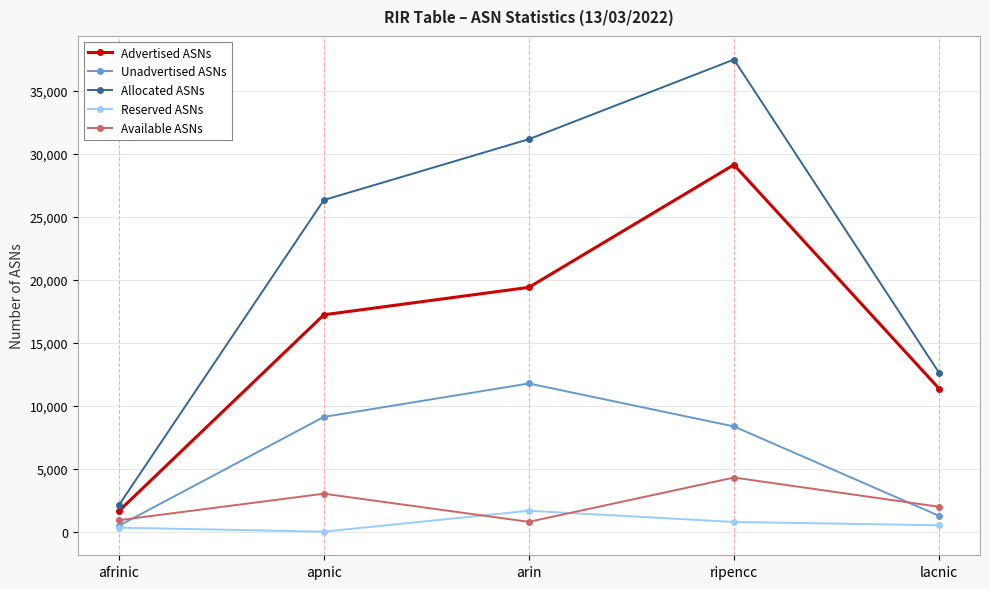

What is the approximate value of Reserved ASNs at afrinic, to the nearest 10?

320